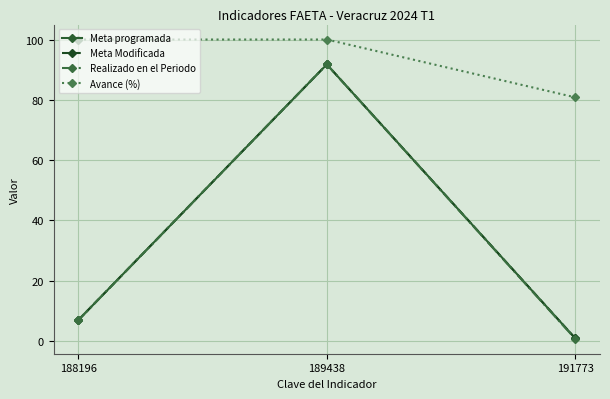

Between 189438 and 191773, which series saw the biggest shift?

Realizado en el Periodo